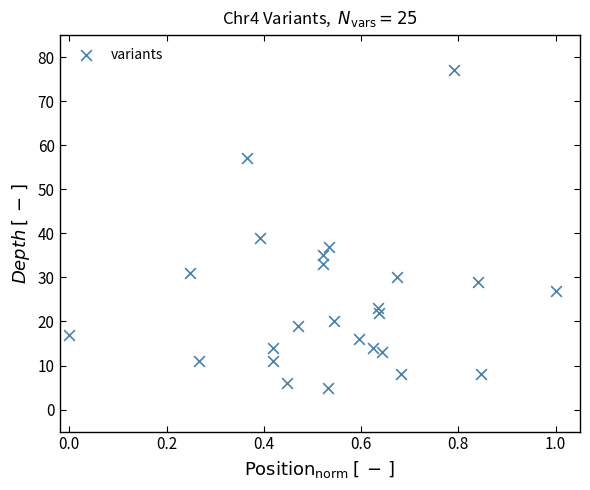

What Y value in the scatter plot is closest to 41?

39